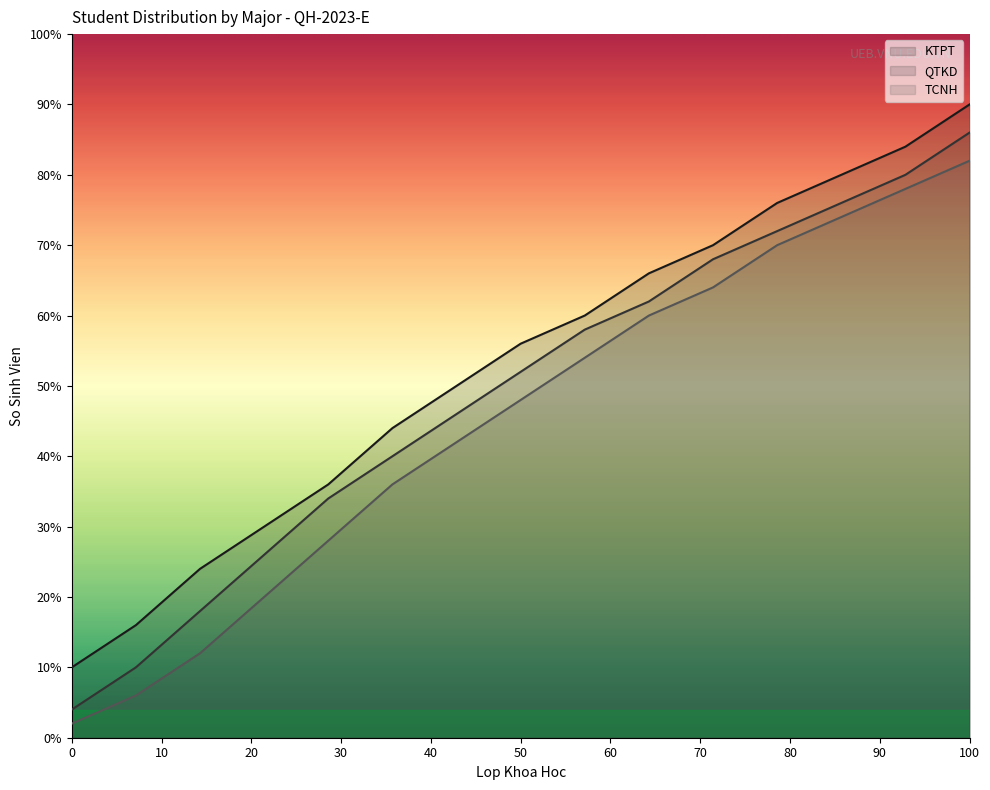

How many categories are shown in the chart?

15